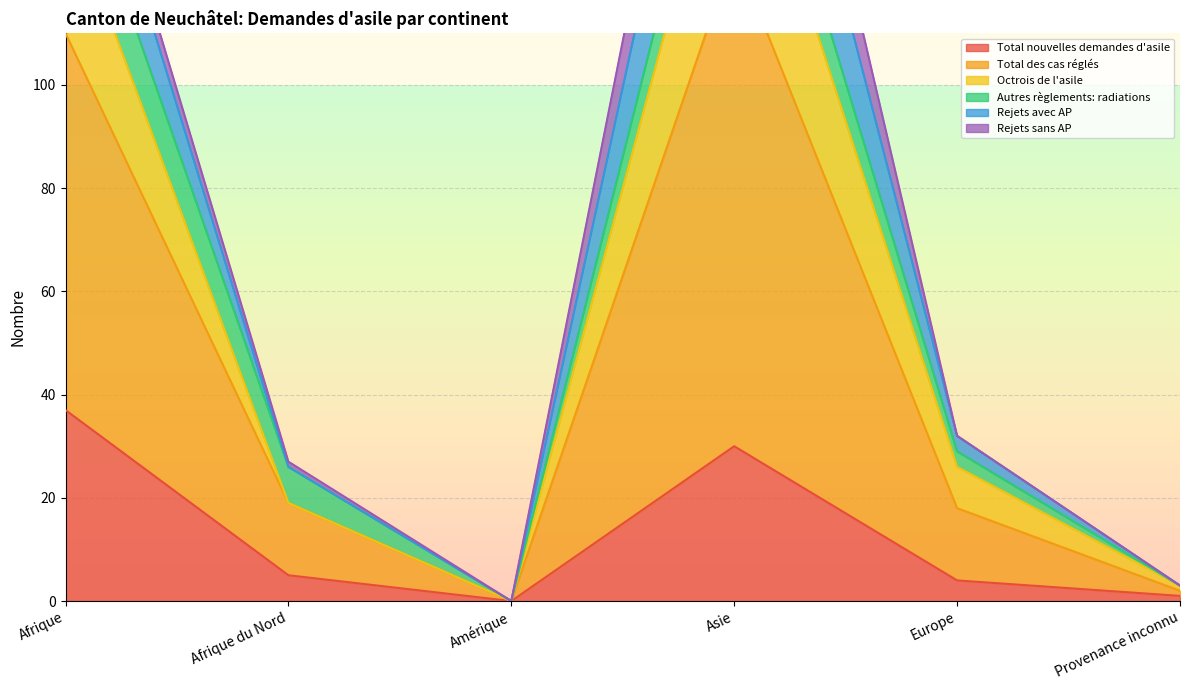

What is the difference between the second highest and second lowest values in the Total nouvelles demandes d'asile series?

29